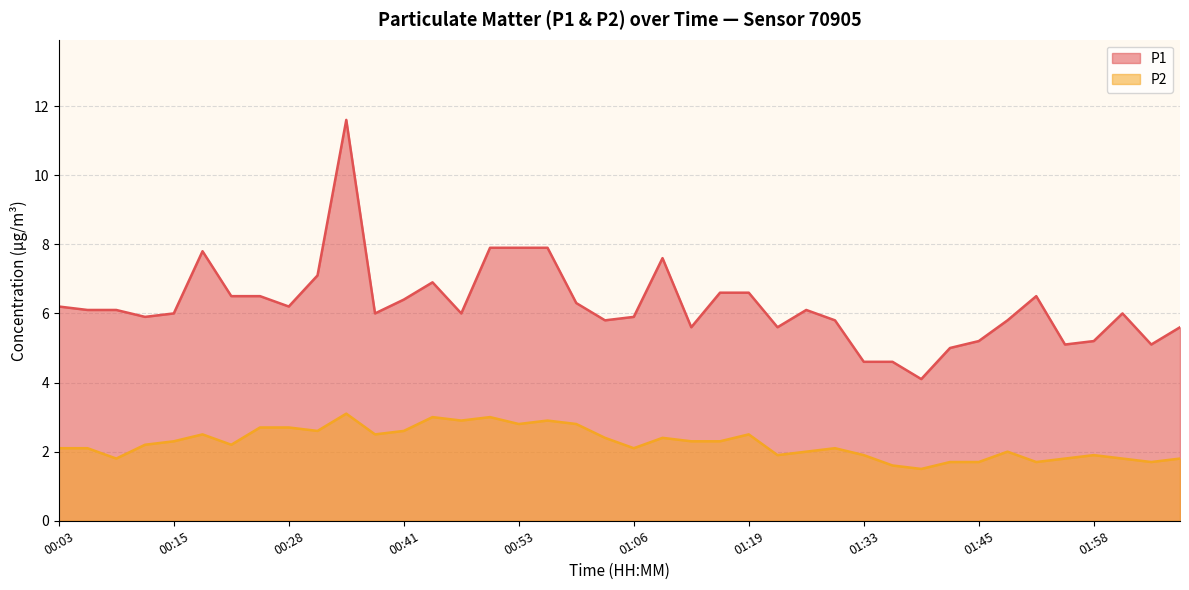

Which category has the highest value in the P2 series?

00:34